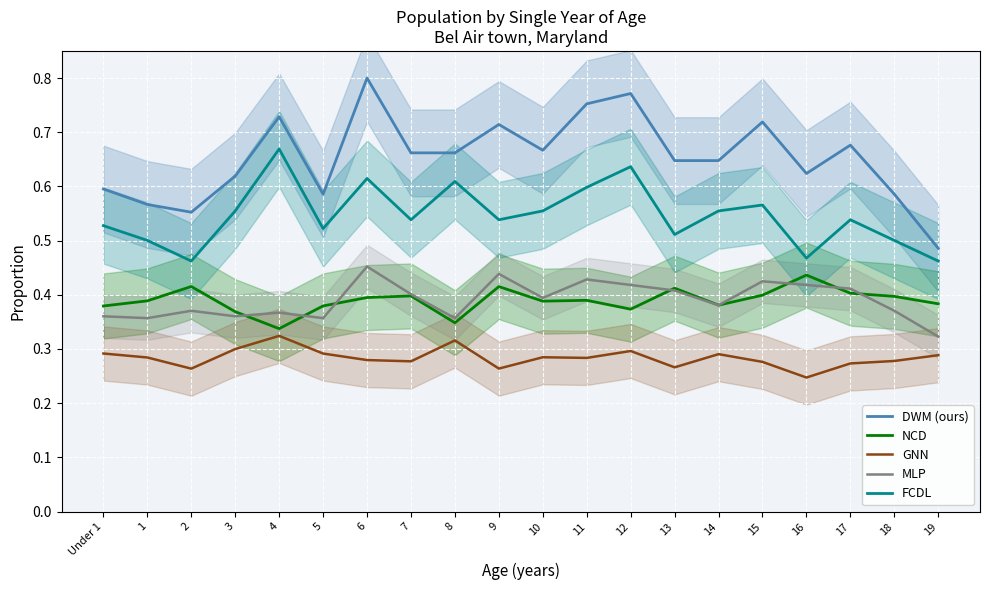

What is the label of the 7th point from the right?

13